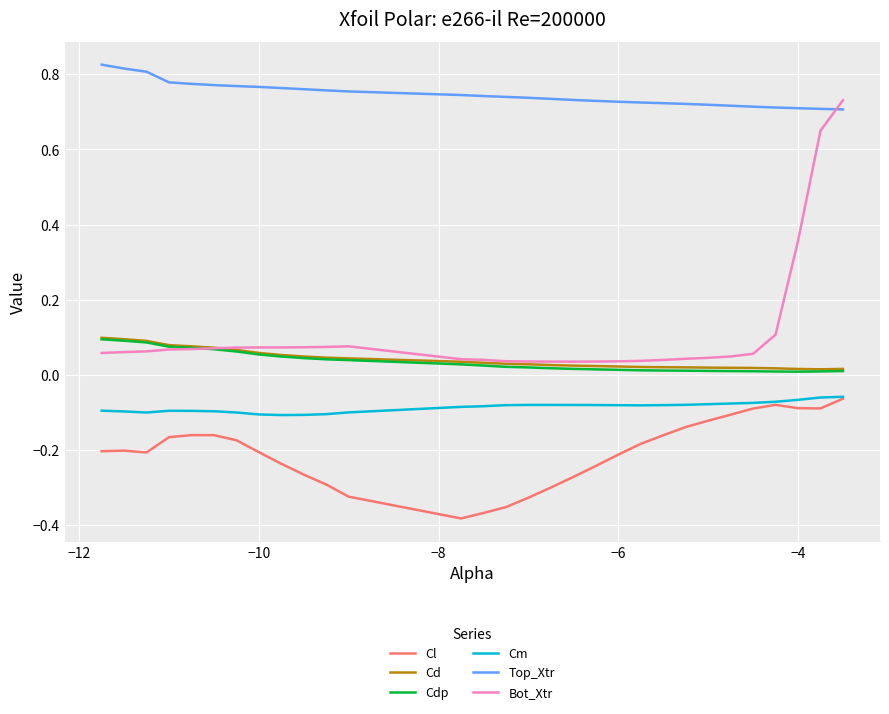

Is this an area chart (filled region under the line)?

No